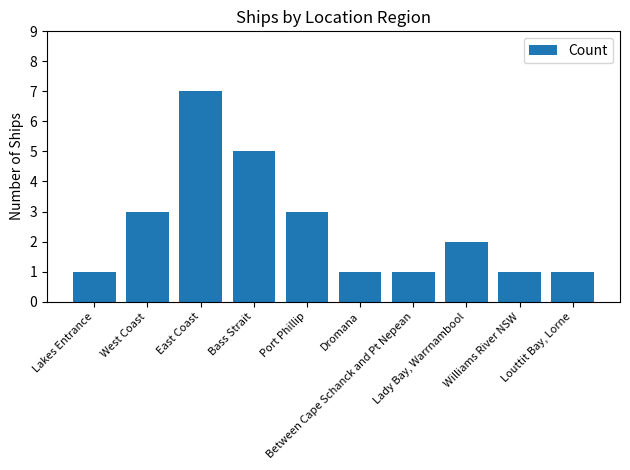

What is the smallest value displayed?

1